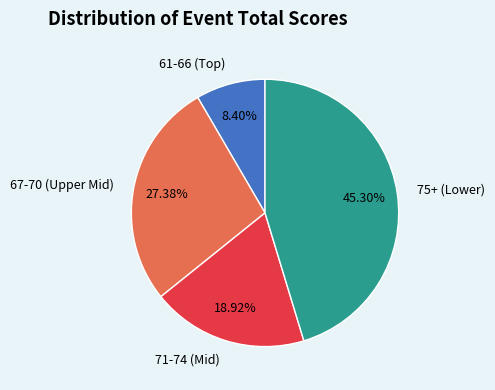

Which category has the biggest portion of the pie?

75+ (Lower)